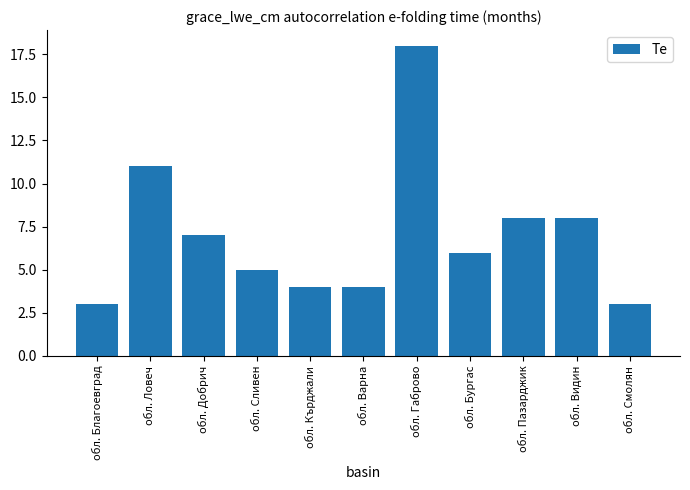

What is the label of the 3rd bar from the left?

обл. Добрич